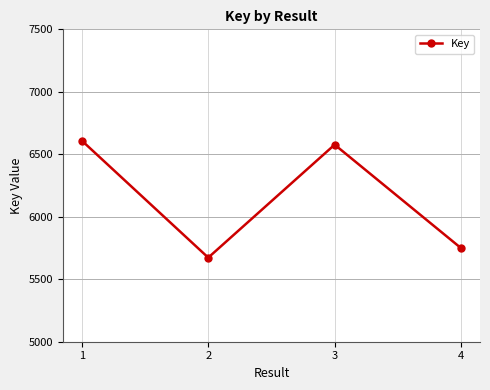

List the labels in order of value, smallest first.

2, 4, 3, 1